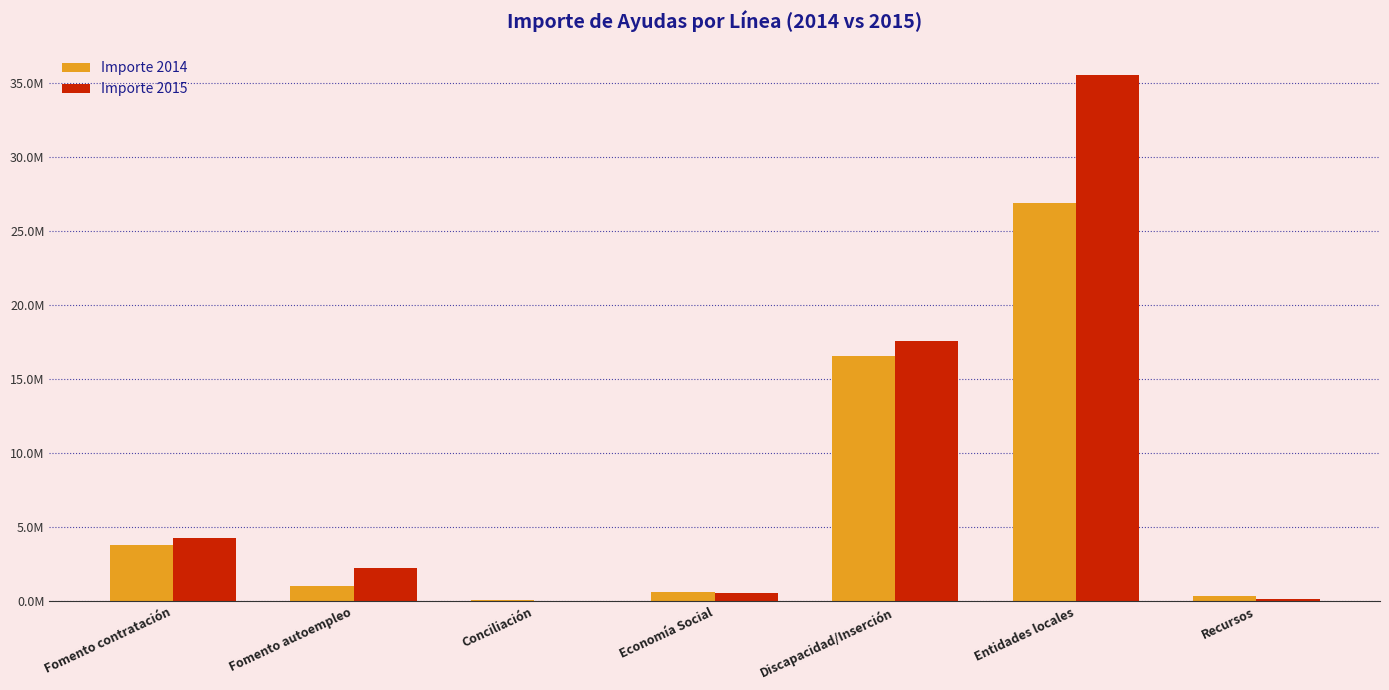

At Fomento autoempleo, list the series in order from smallest to largest.

Importe 2014, Importe 2015